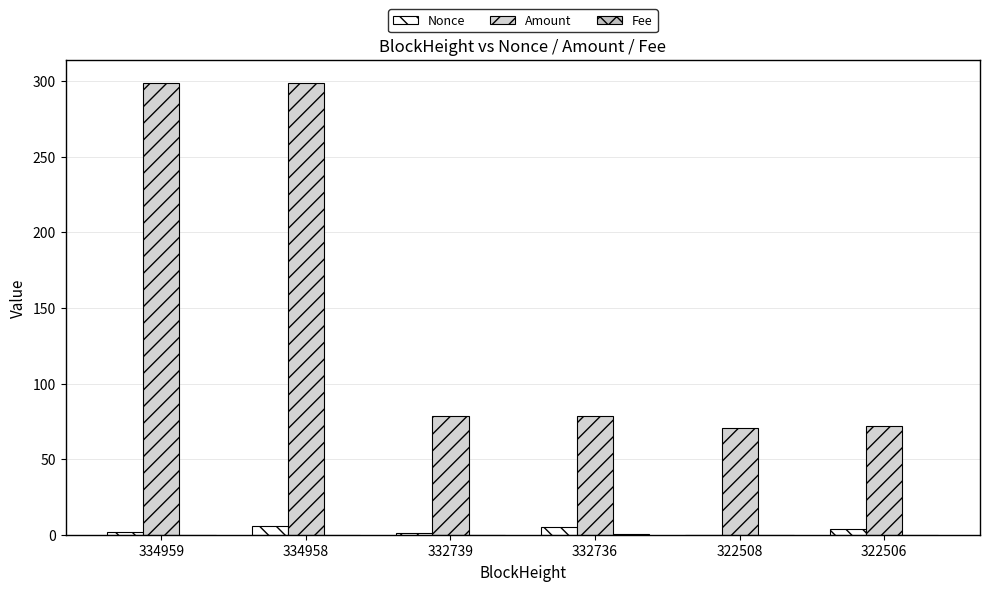

What is the sum of all Amount values?

897.7